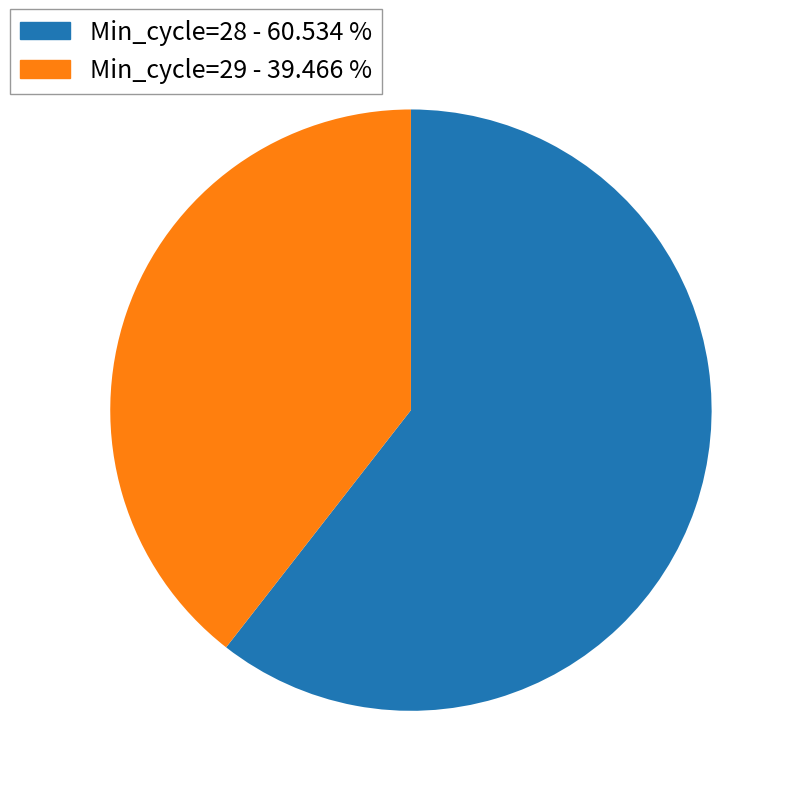

Rank the categories by value from lowest to highest.

Min_cycle=29 - 39.466 %, Min_cycle=28 - 60.534 %